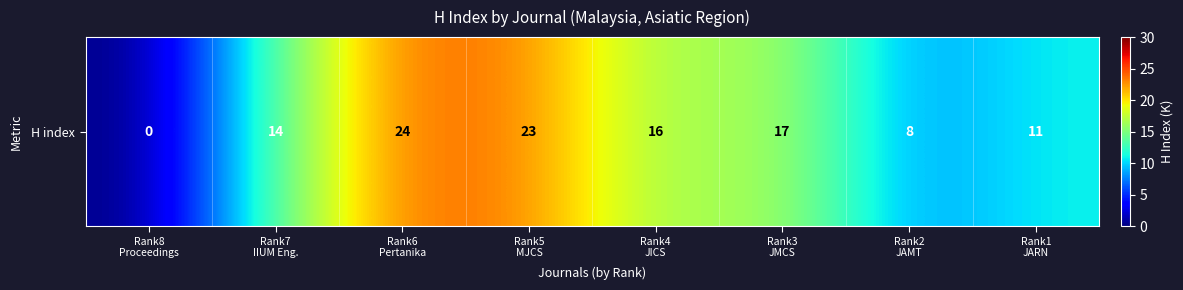

Where does the data first go above 16?

Rank6
Pertanika